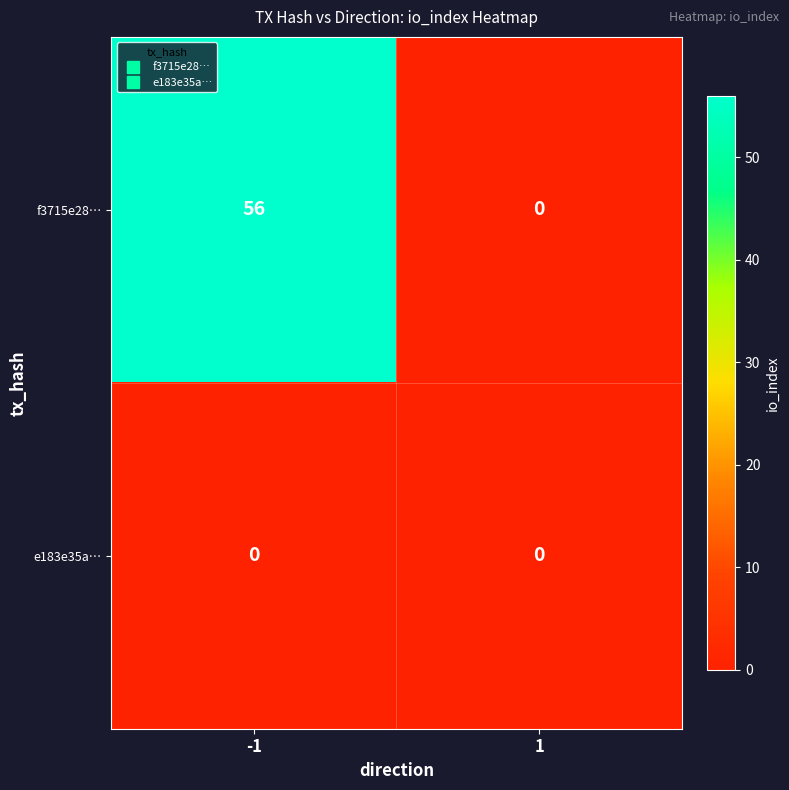

Which series changed the most between -1 and 1?

f3715e28…